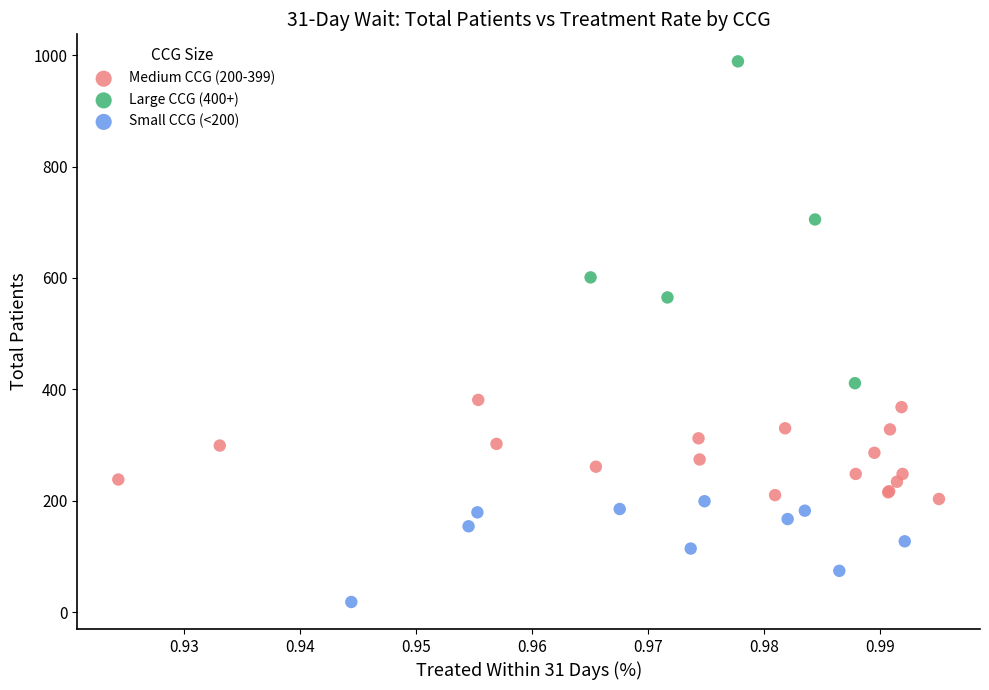

Which series reaches the maximum Y coordinate?

Large CCG (400+)